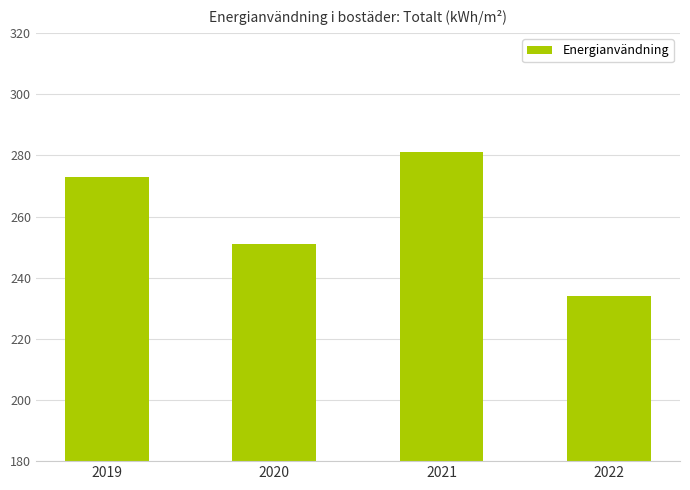

List the labels in order of value, largest first.

2021, 2019, 2020, 2022